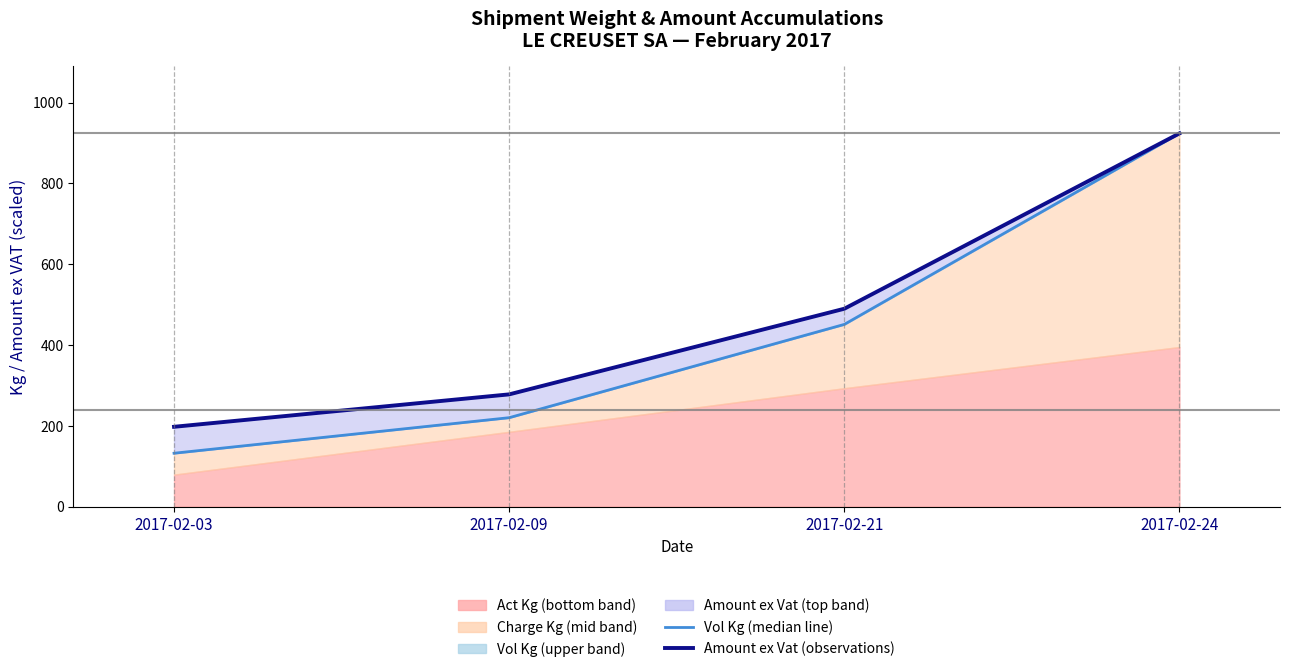

What is the value of the Amount ex Vat (observations) point at the 3rd from the left?

489.8